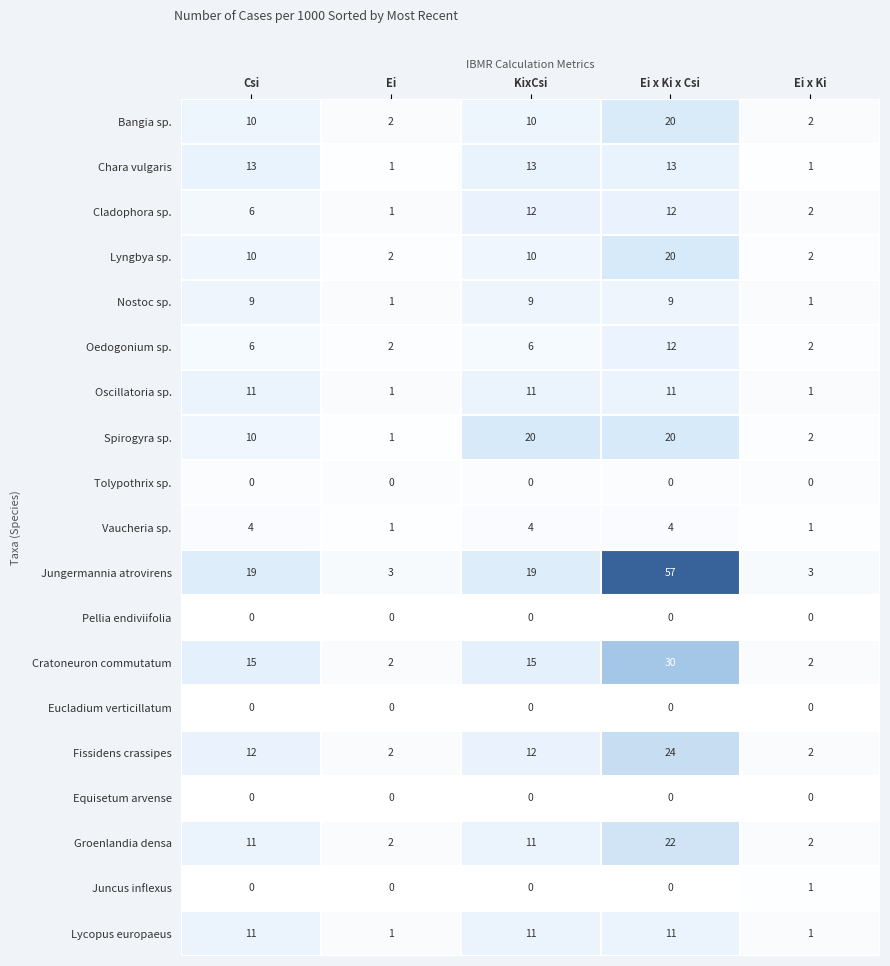

Which series changed the most between Csi and Ei x Ki x Csi?

Jungermannia atrovirens